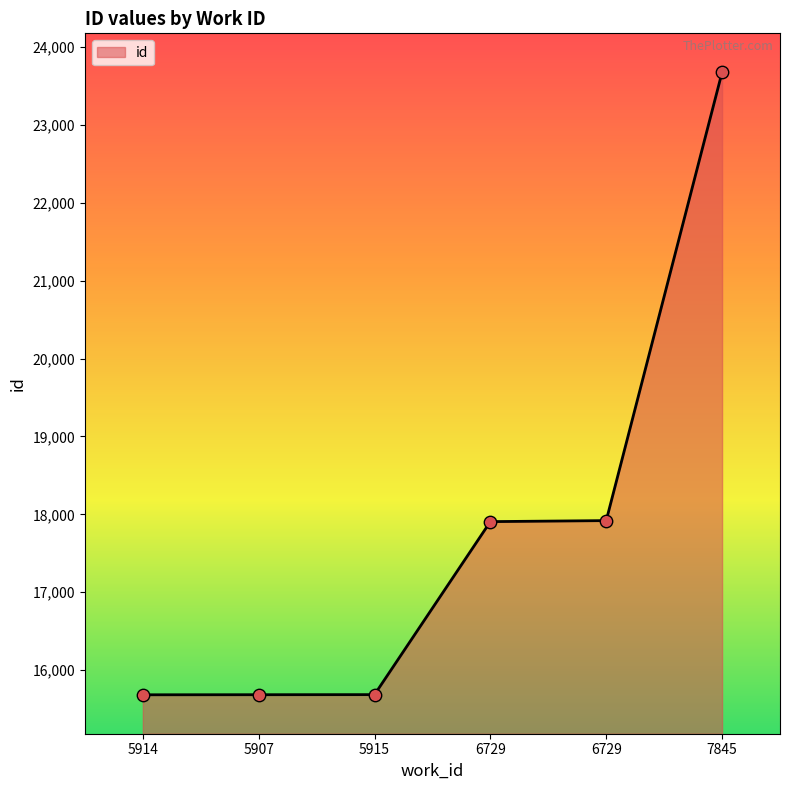

What is the change in value from 6729 to 7845?

+5758